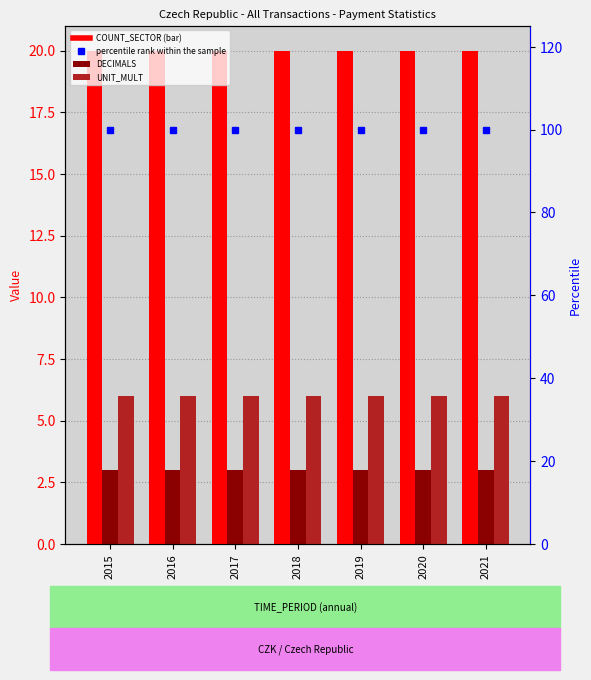

Between 2015 and 2016, which is larger?

2015